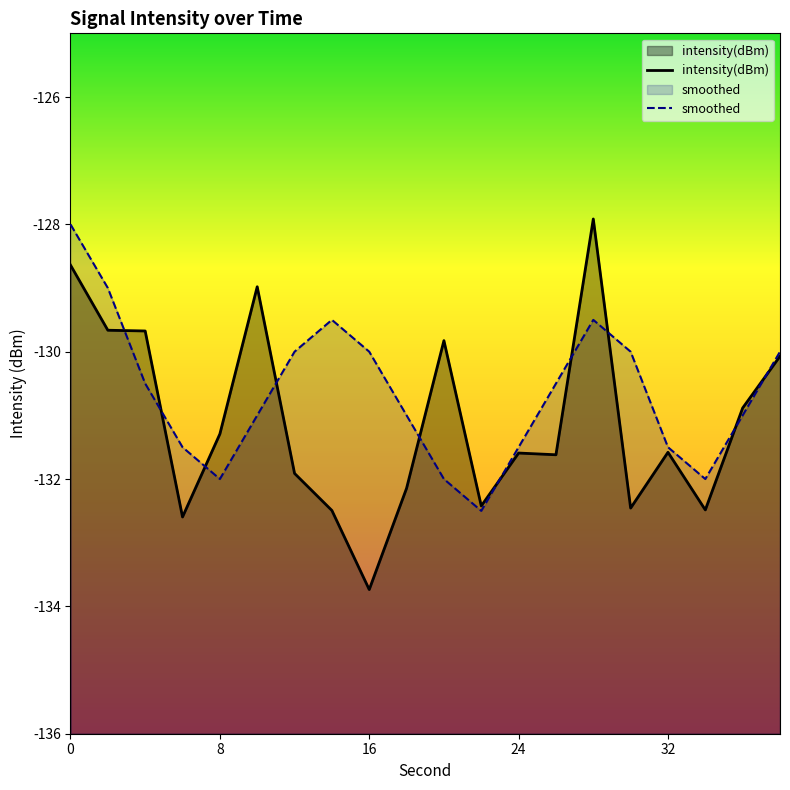

The value of intensity(dBm) at 22 is -204.7. True or false?

False